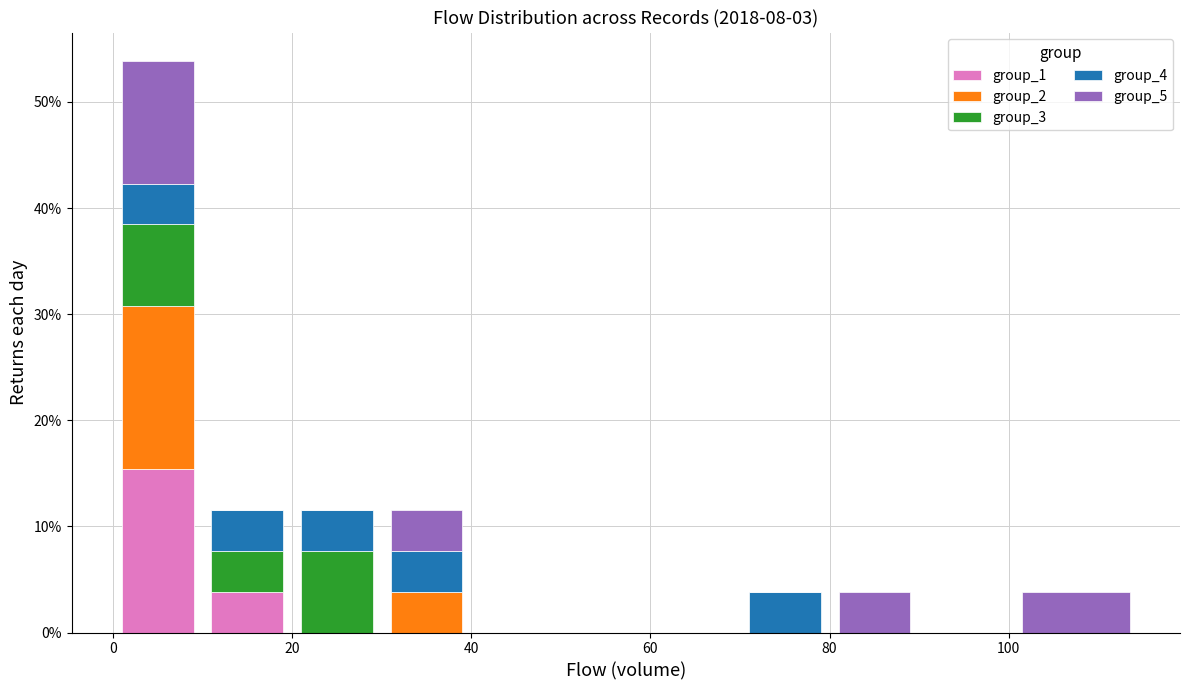

What is the total height of the stacked bar covering 20 to 30 on the x-axis? Neither the bar edges nor the heights are printed on the chart, so give them approximately, as read against the axes.

12